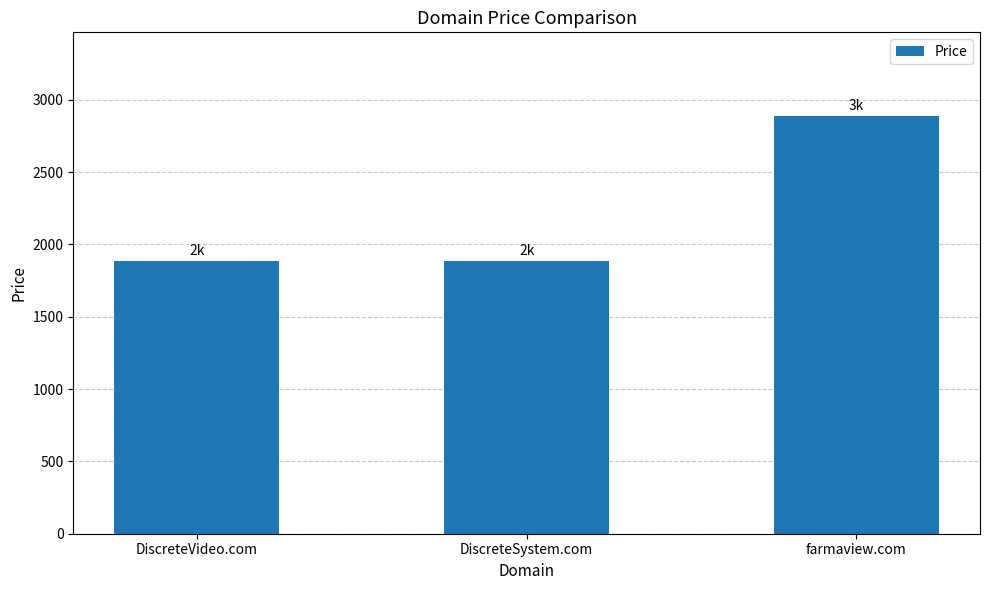

Read the value at farmaview.com.

2888